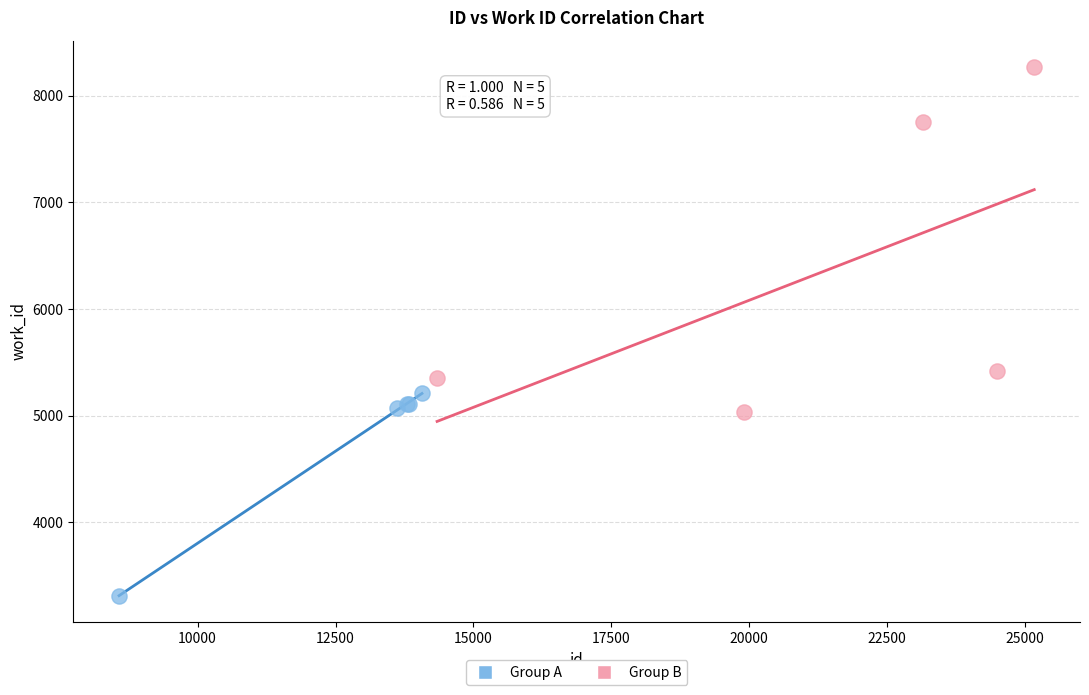

Which series contains the highest Y value?

Group B